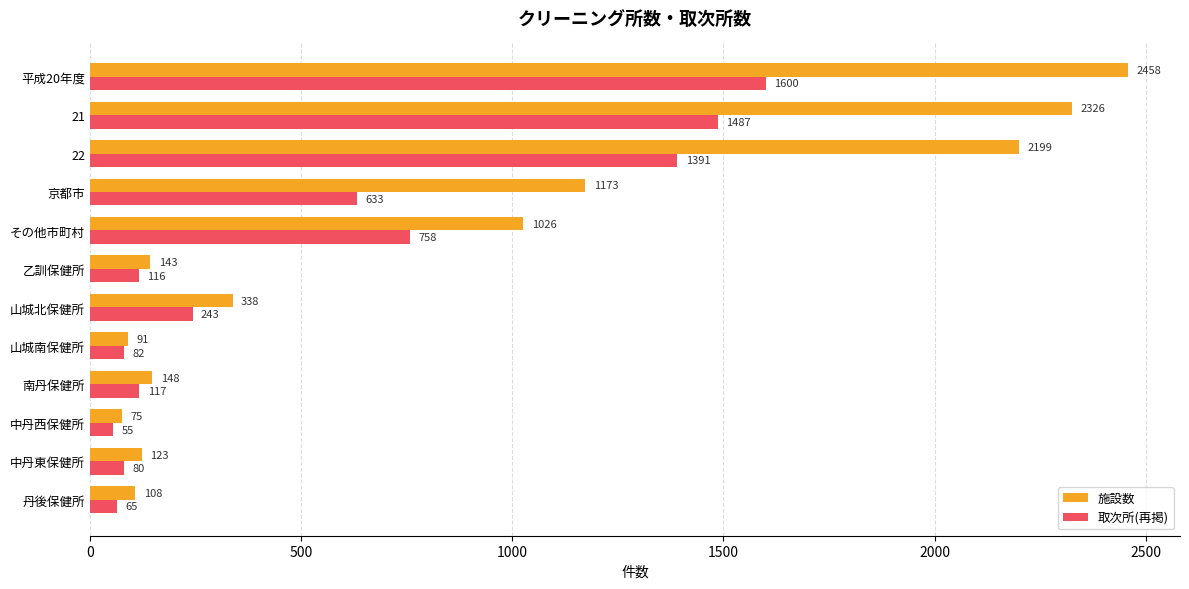

What is the sum of all 取次所(再掲) values?

6627